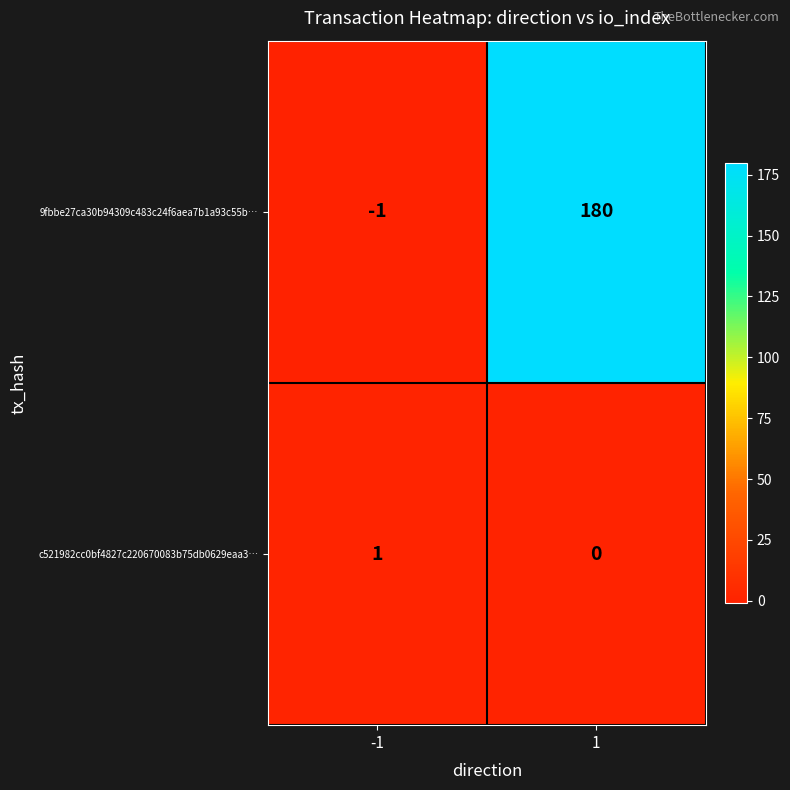

True or false: c521982cc0bf4827c220670083b75db0629eaa3… has a value of 0 at -1.

False